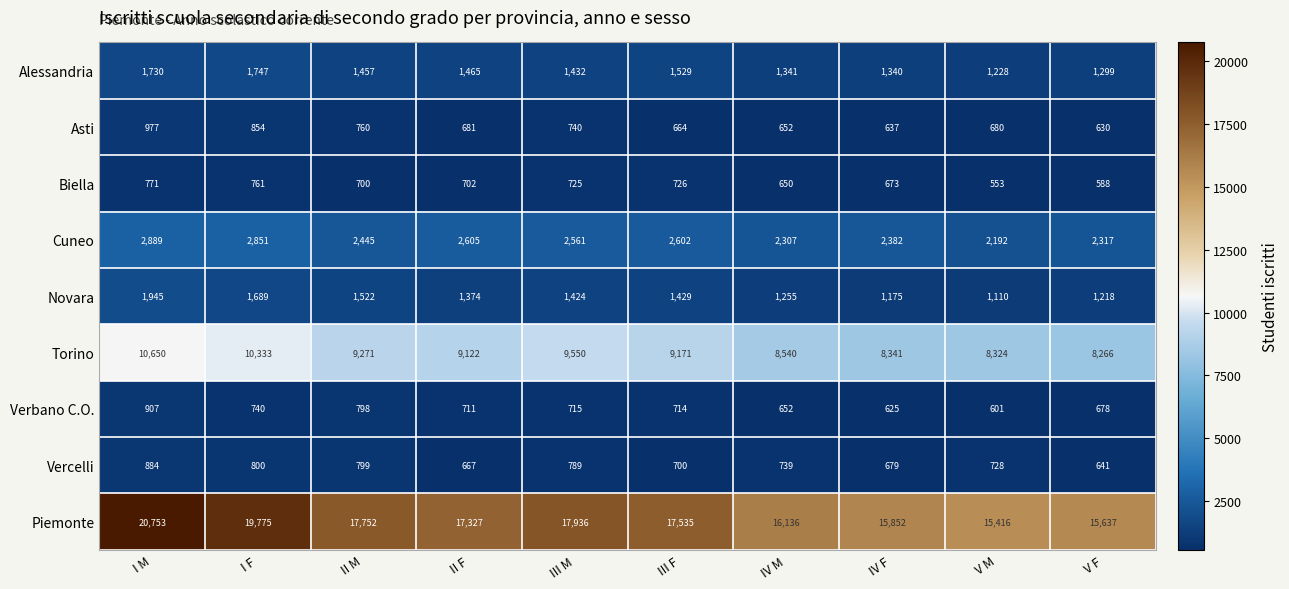

What is the sum of all Verbano C.O. values?

7141